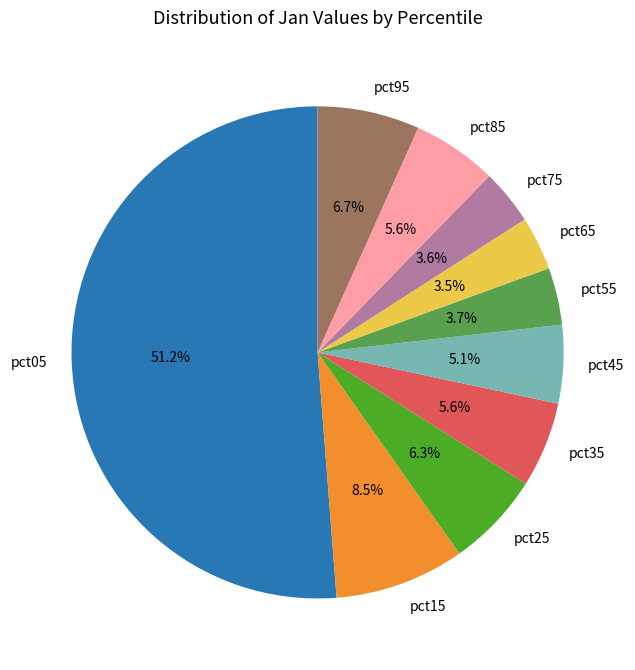

Count the number of slices in the pie.

10